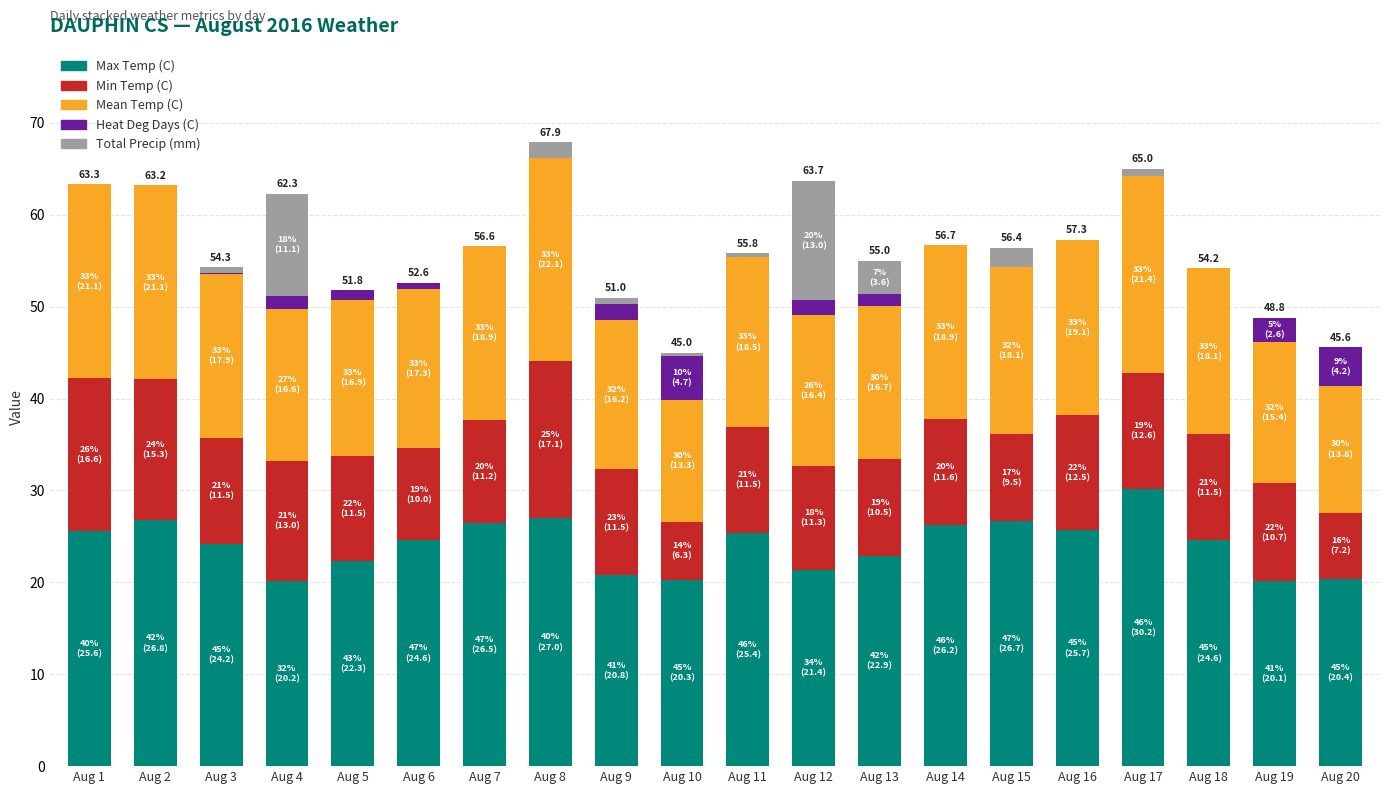

True or false: Max Temp (C) has a value of 26.2 at Aug 14.

True